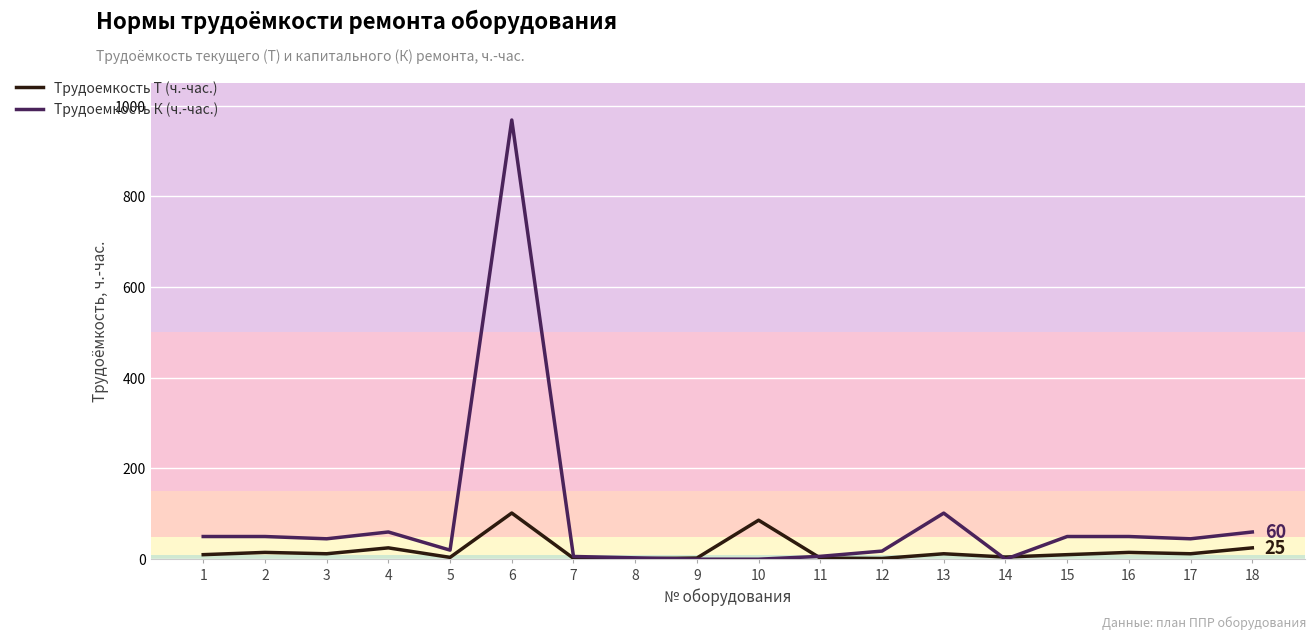

At which category is the sum across all series the highest?

6